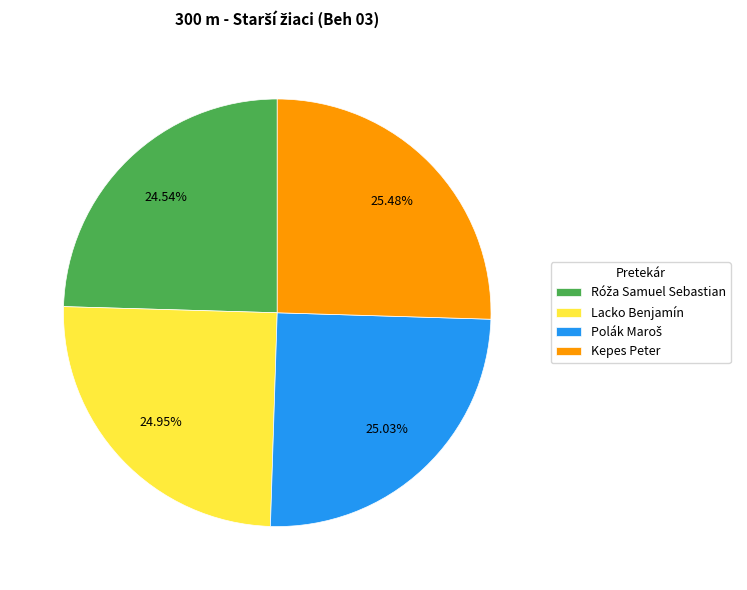

How many segments does this pie chart have?

4